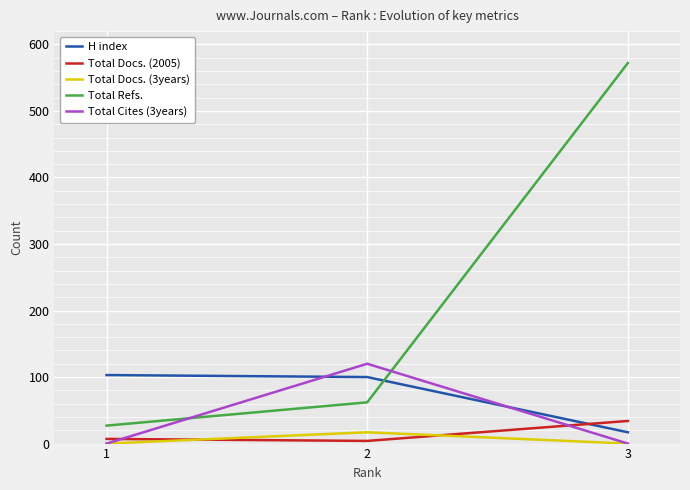

Between 1 and 3, which series saw the biggest shift?

Total Refs.